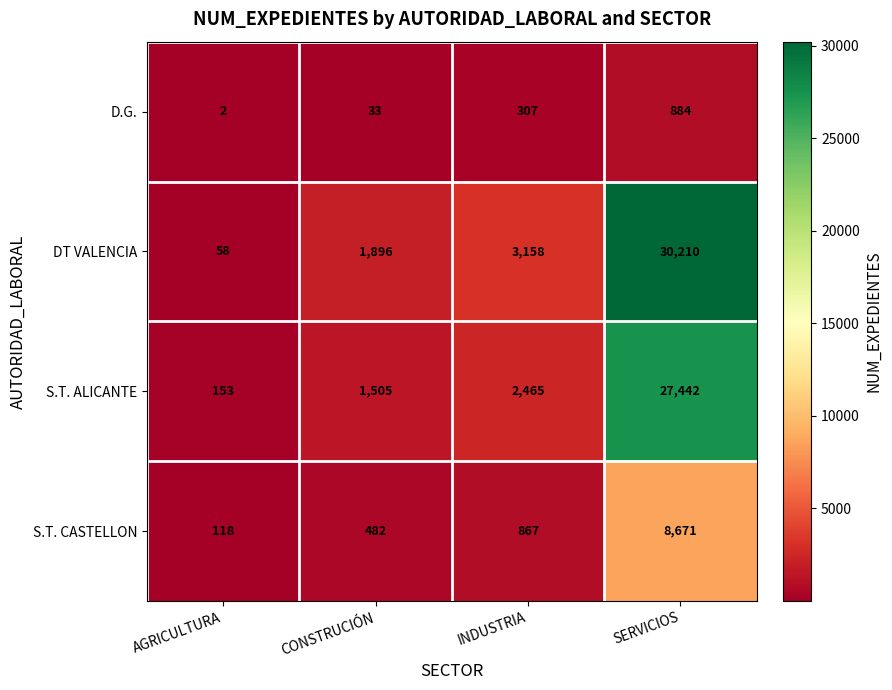

What is the maximum value for S.T. CASTELLON?

8671